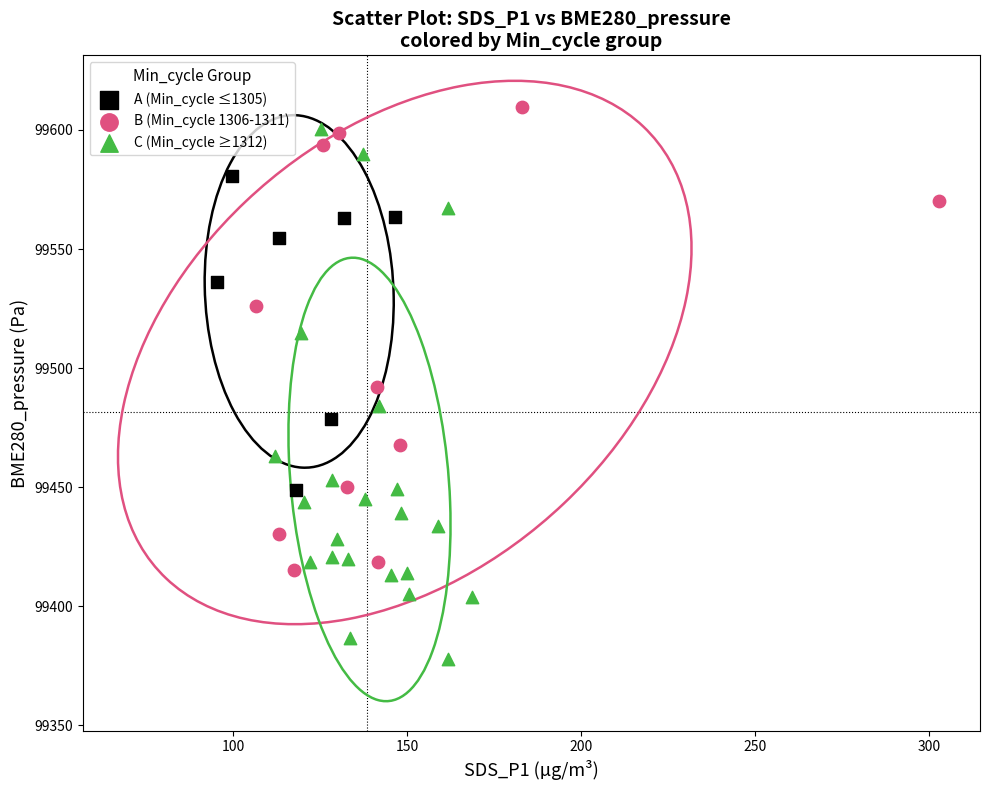

Which series contains the lowest Y value?

C (Min_cycle ≥1312)